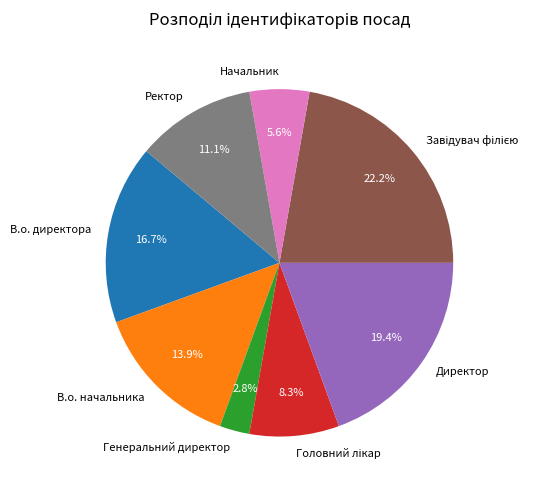

Is there any slice that represents more than half of the pie?

No